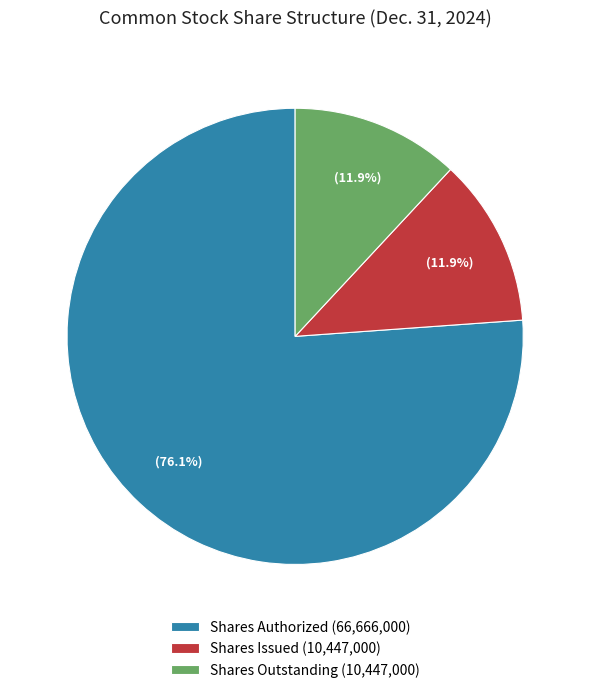

What percentage is the Shares Authorized slice, to the nearest percent?

76%